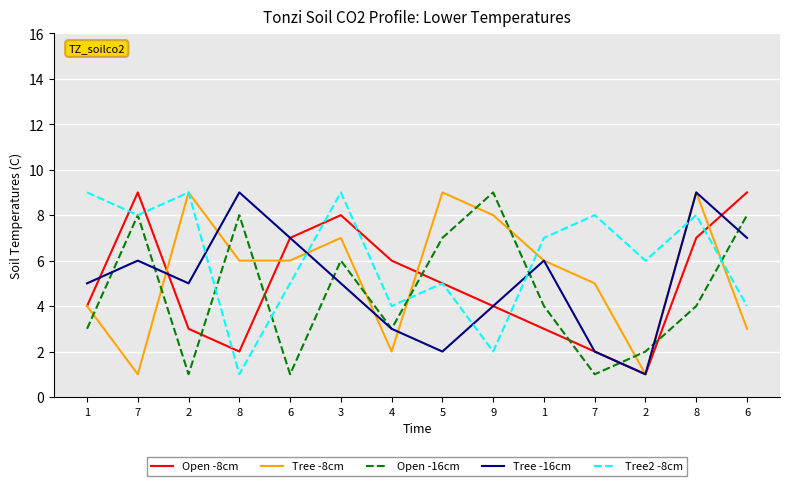

At which label does Tree2 -8cm first exceed 7?

1